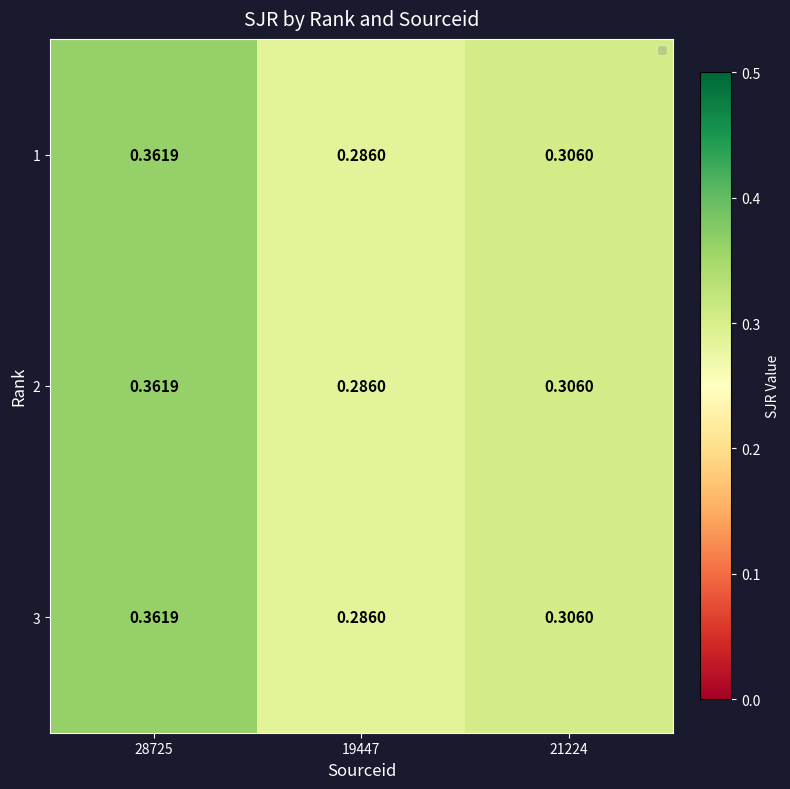

Is the value of 3 at 21224 greater than the value of 2 at 19447?

Yes